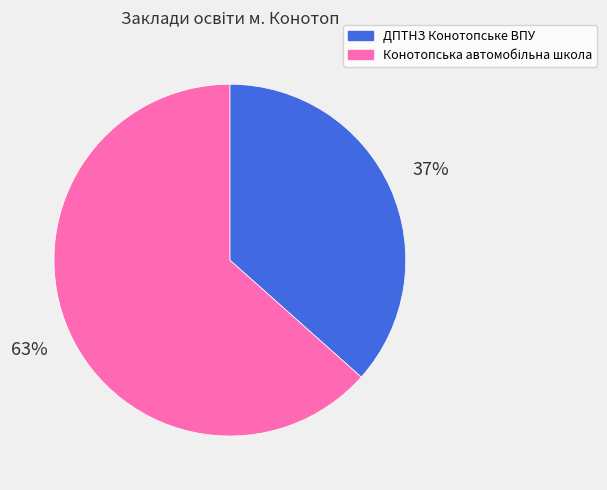

What is the smallest slice in the pie chart?

ДПТНЗ Конотопське ВПУ